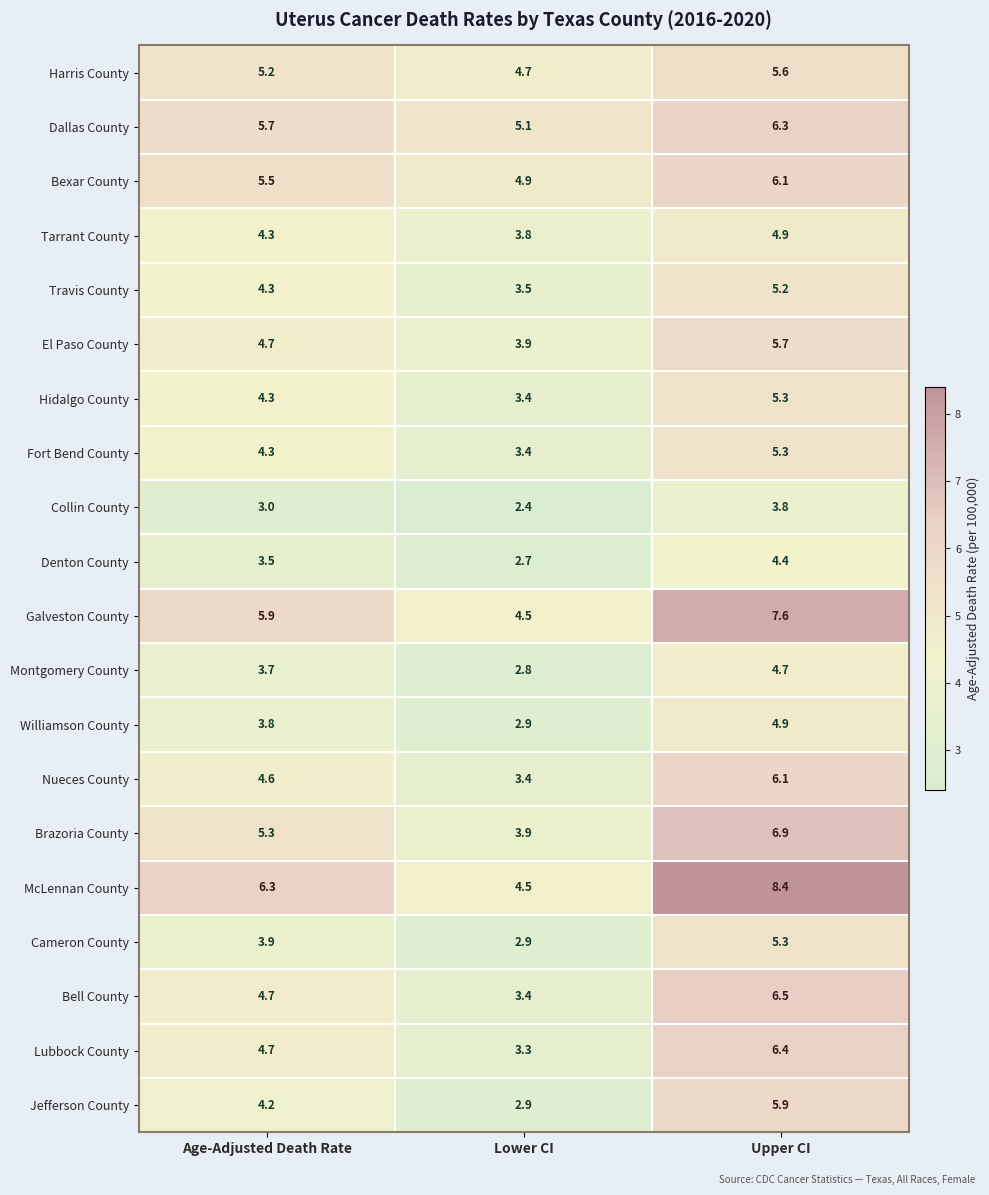

What is the maximum value shown in the chart?

8.4